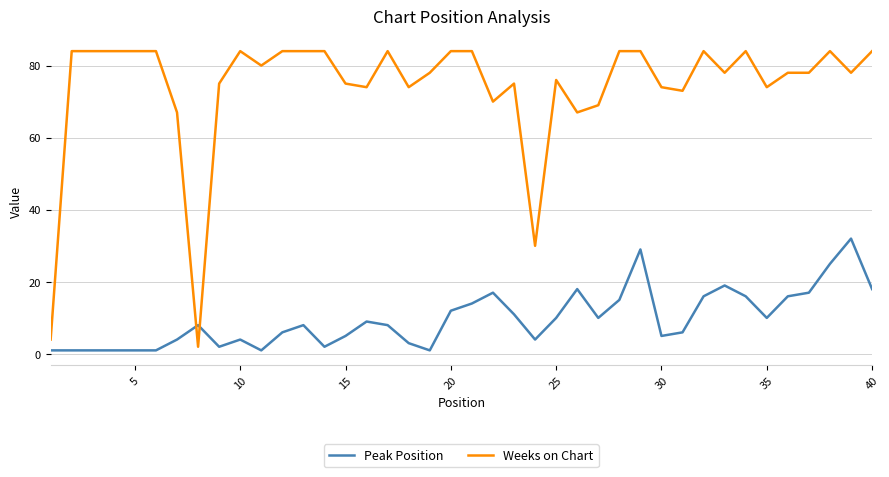

What is the difference between the maximum and minimum values in the Peak Position series?

31